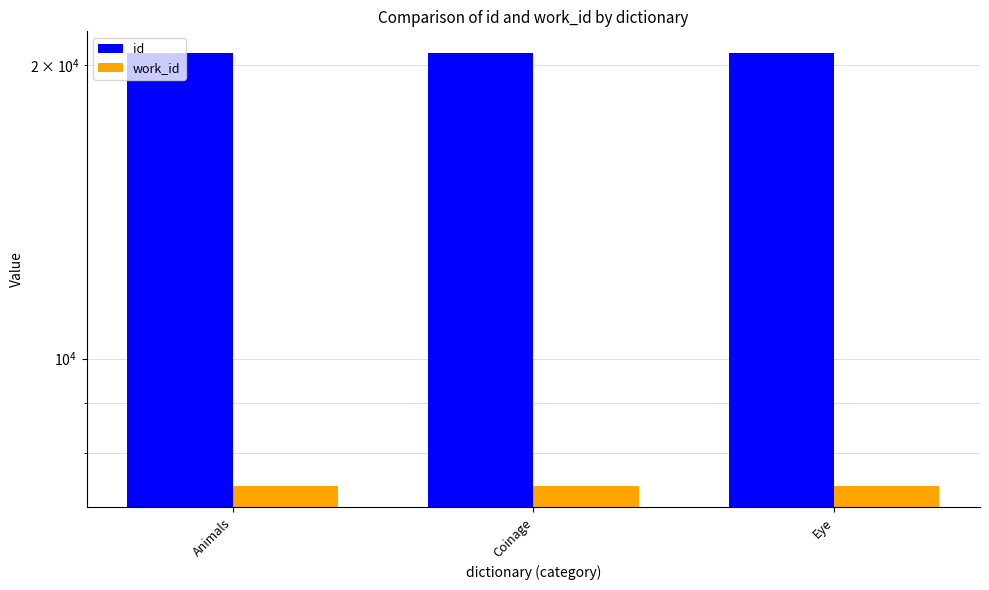

What are all the series names shown in the legend?

id, work_id